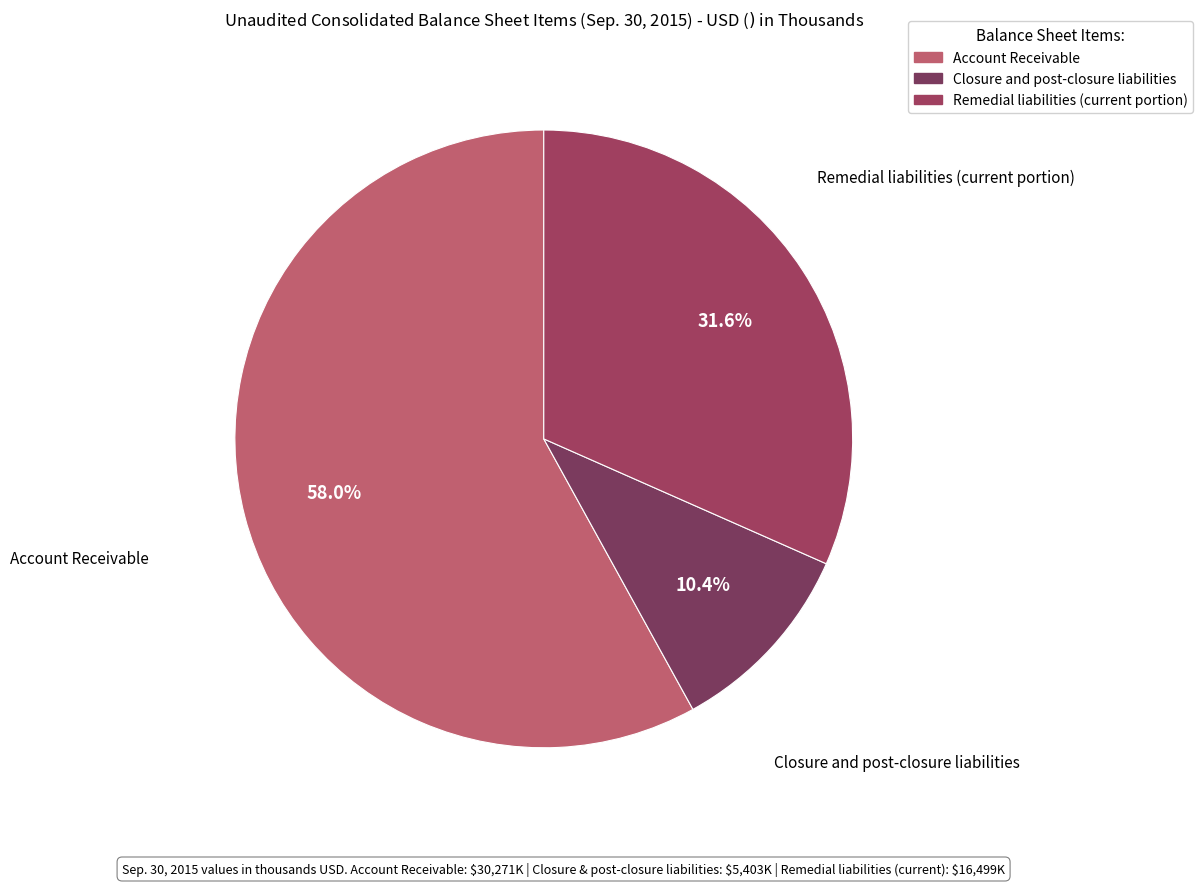

What percentage is the Remedial liabilities (current portion) slice, to the nearest percent?

32%